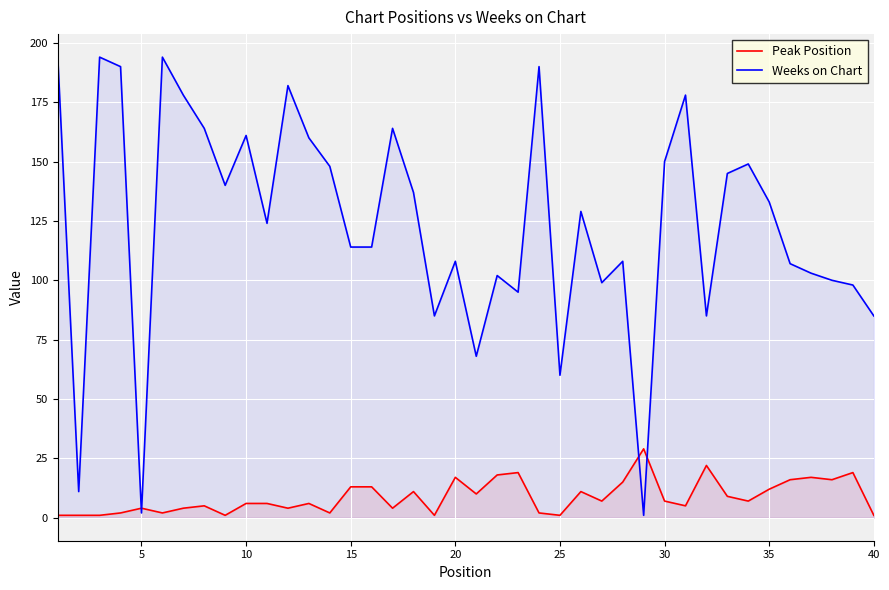

Which series has the largest range (max minus min)?

Weeks on Chart